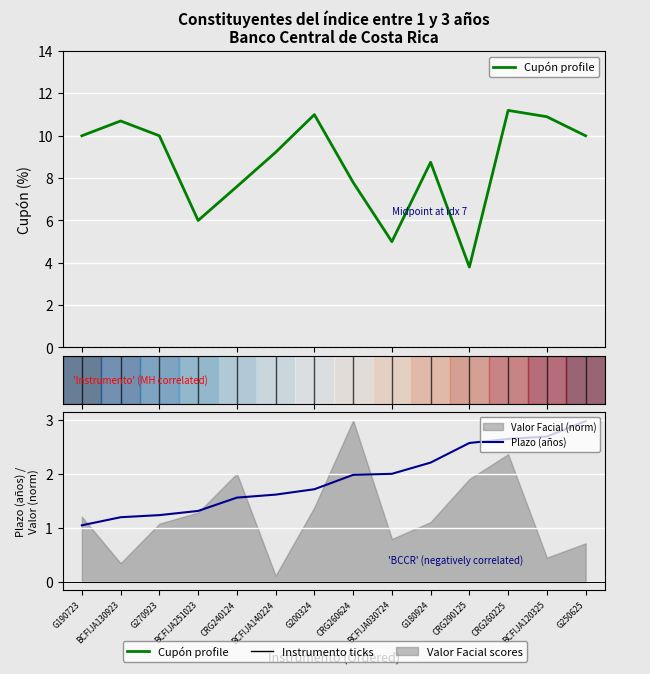

True or false: Plazo (años) and Cupón profile intersect in this chart.

False